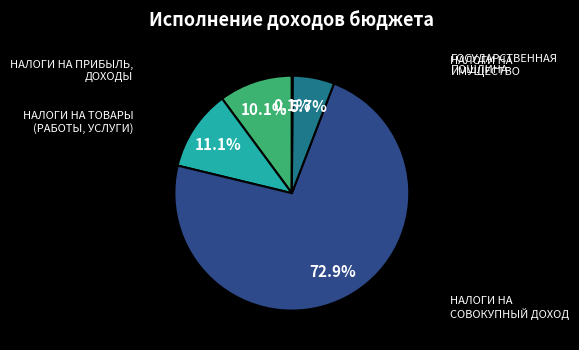

Rank the categories by value from lowest to highest.

ГОСУДАРСТВЕННАЯ ПОШЛИНА, НАЛОГИ НА ИМУЩЕСТВО, НАЛОГИ НА ПРИБЫЛЬ, ДОХОДЫ, НАЛОГИ НА ТОВАРЫ (РАБОТЫ, УСЛУГИ), НАЛОГИ НА СОВОКУПНЫЙ ДОХОД